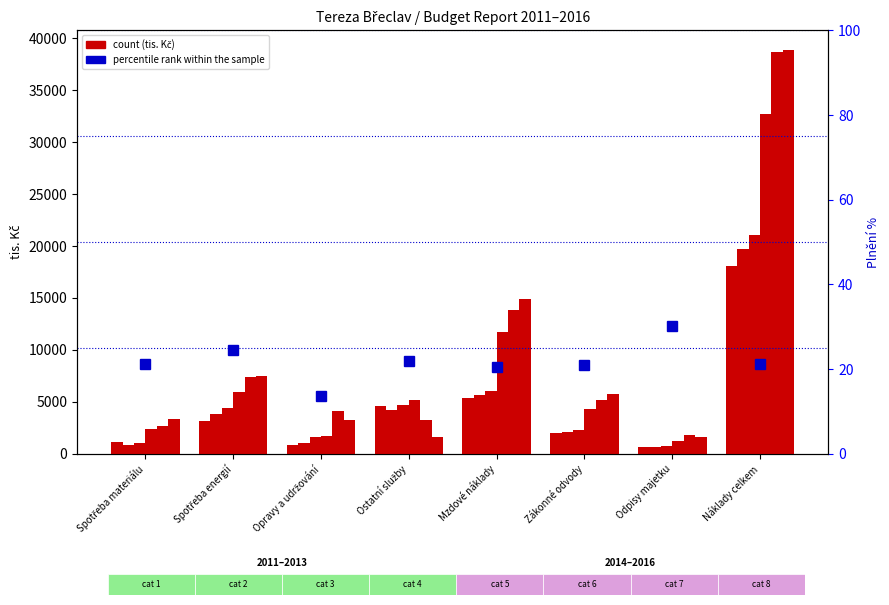

Between Zákonné odvody and Ostatní služby, which is larger?

Ostatní služby